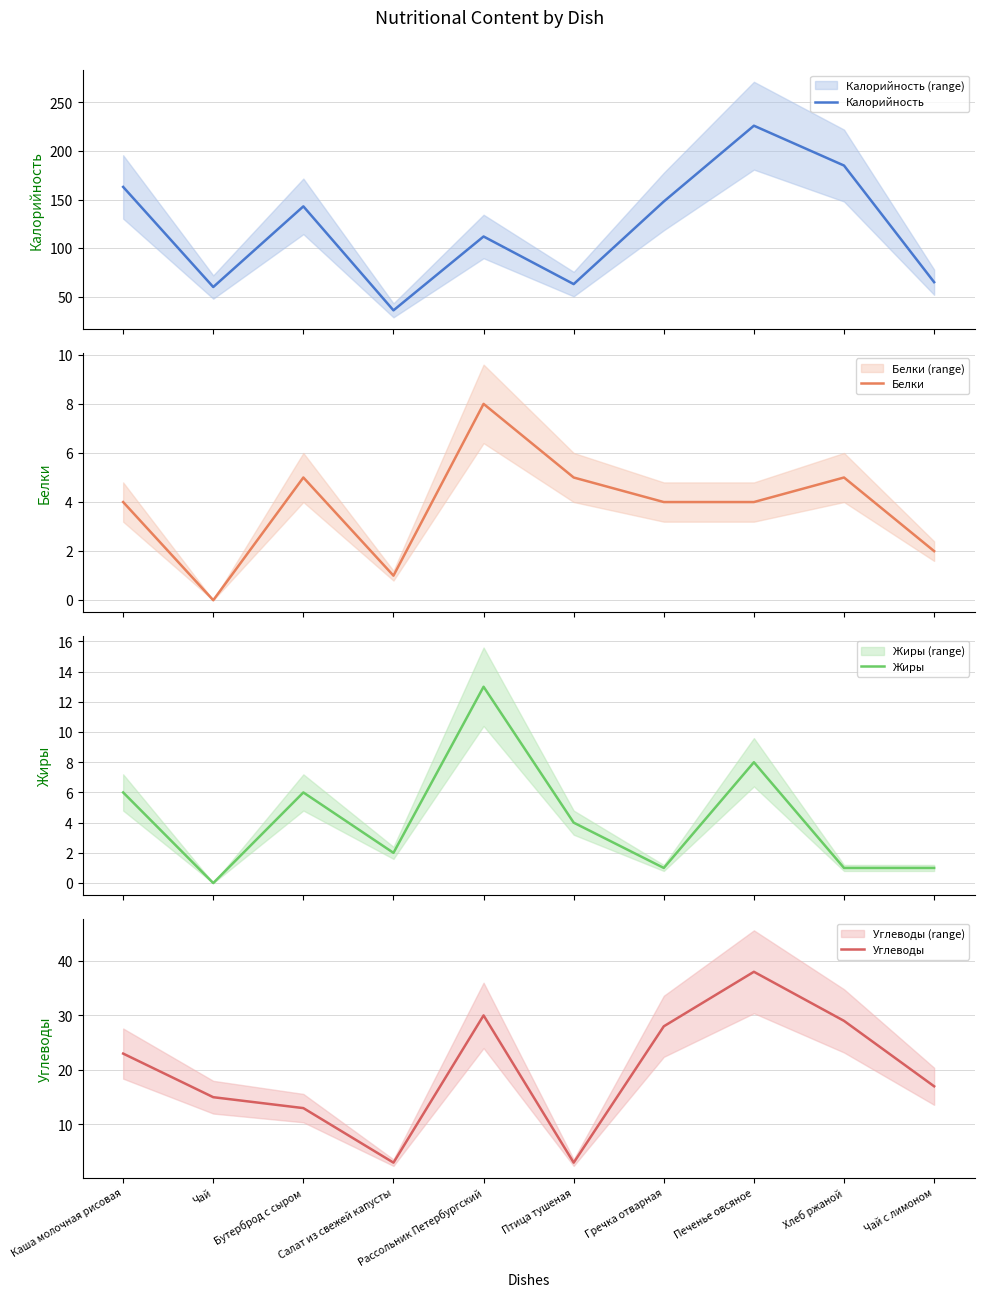

What is the label of the 10th point from the right?

Каша молочная рисовая